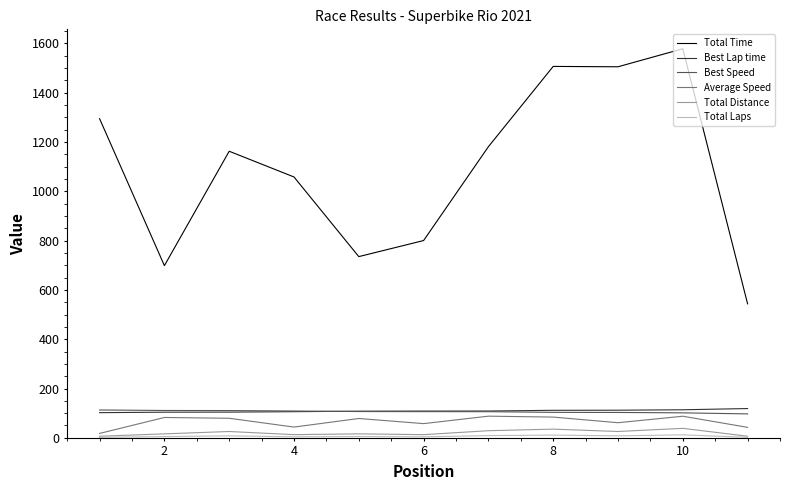

Which series has the largest range (max minus min)?

Total Time